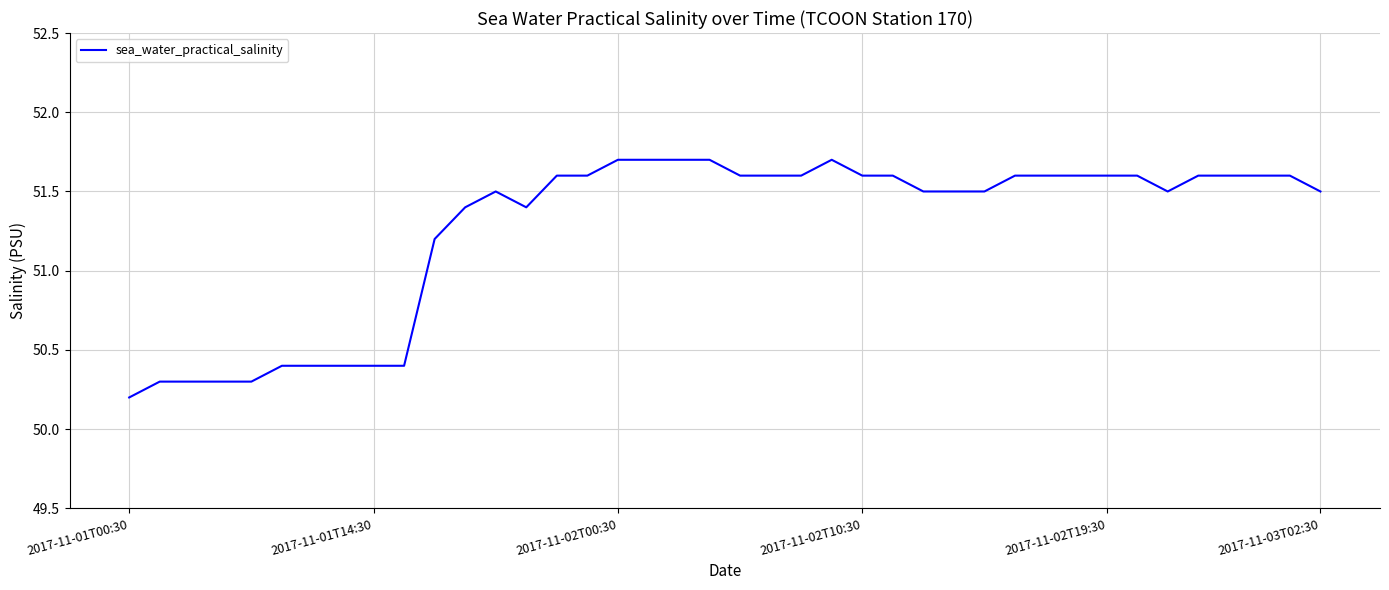

What is the maximum value shown in the chart?

51.7